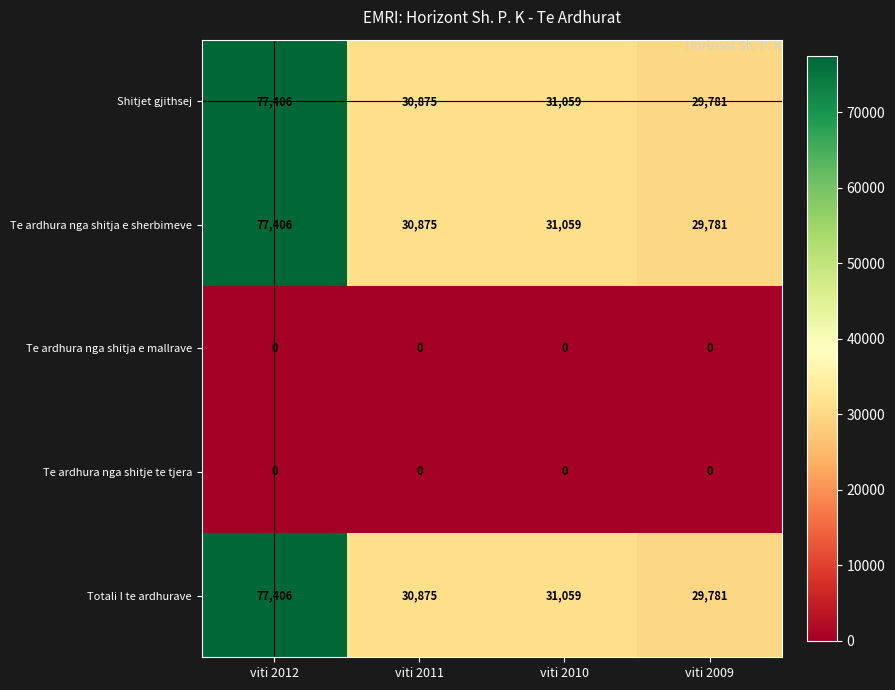

What is the lowest value of the Totali I te ardhurave series?

29781